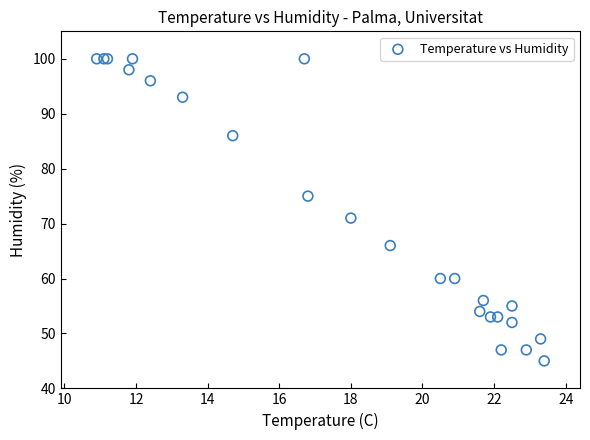

What Y value in the scatter plot is closest to 72?

71